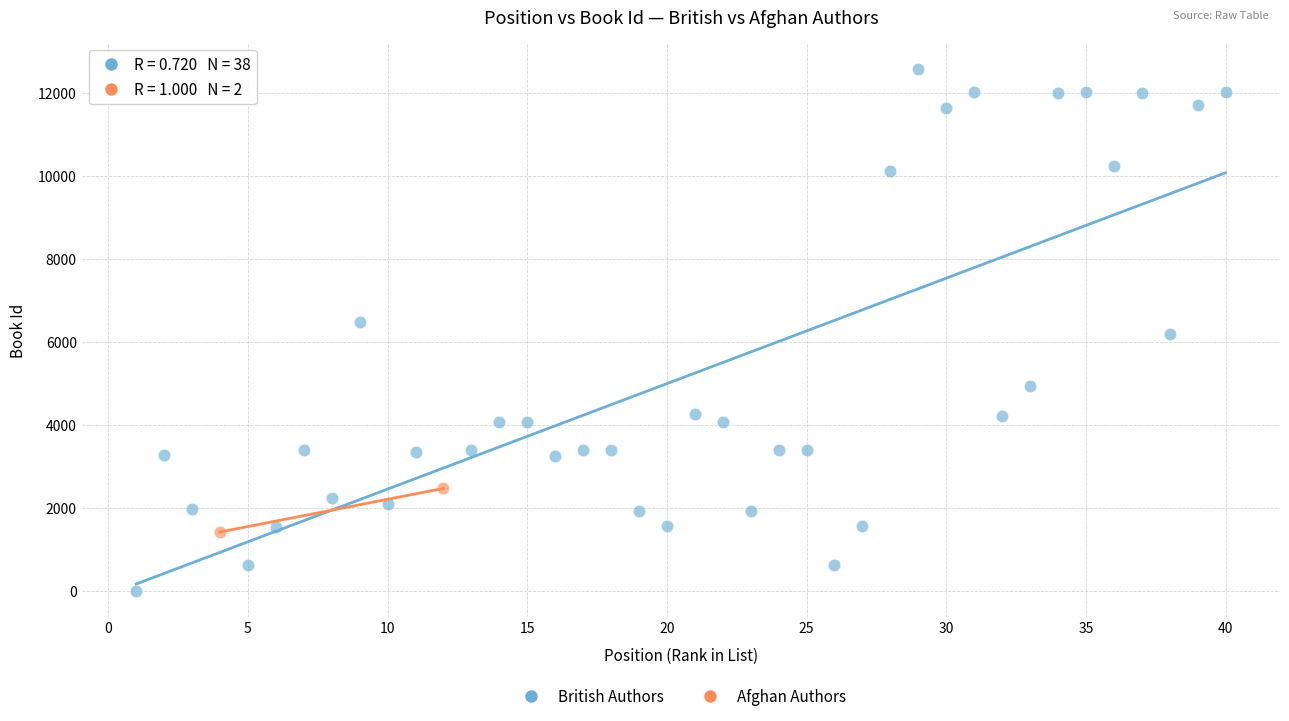

What are all the series names shown in the legend?

British Authors, Afghan Authors